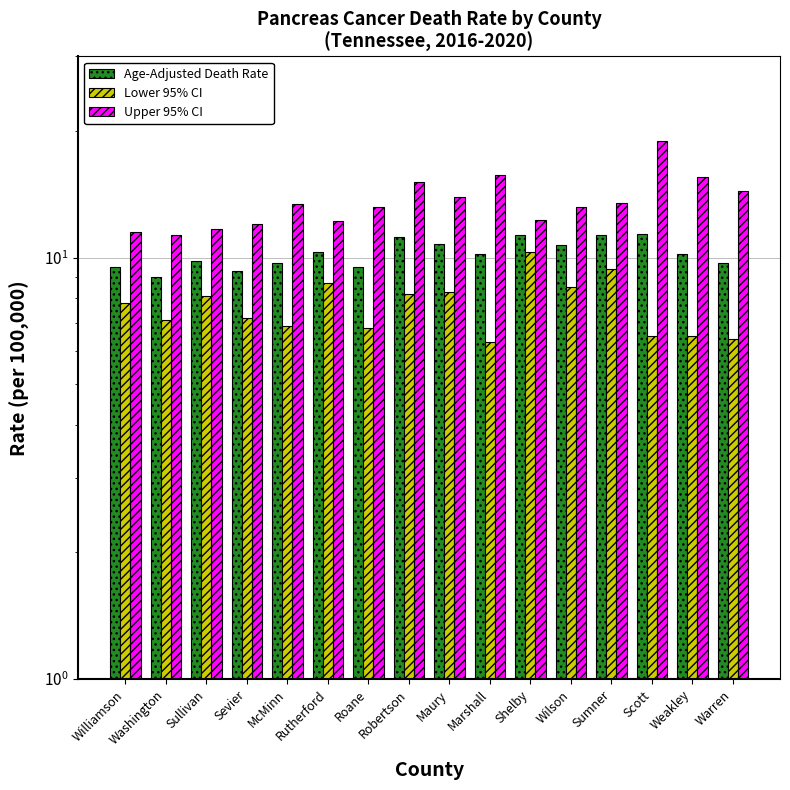

What is the difference between the maximum and minimum values in the Lower 95% CI series?

4.0